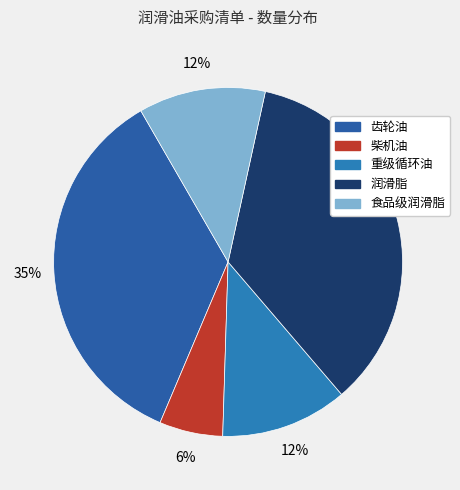

Which category has the biggest portion of the pie?

齿轮油